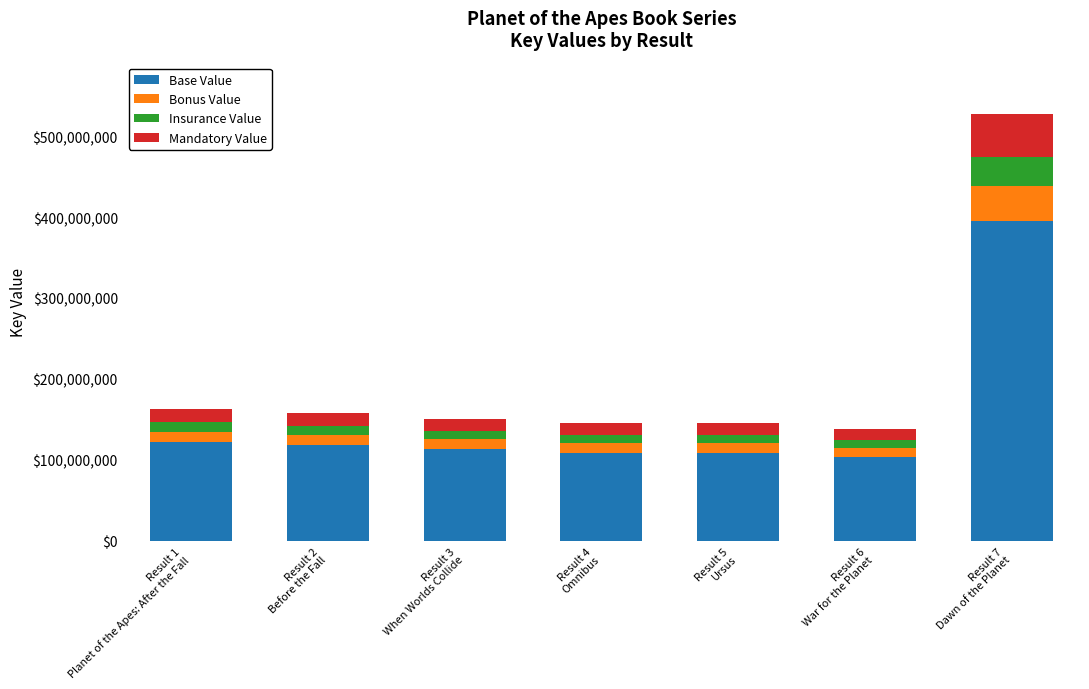

The value of Base Value at Result 4
Omnibus is 109096630. True or false?

True